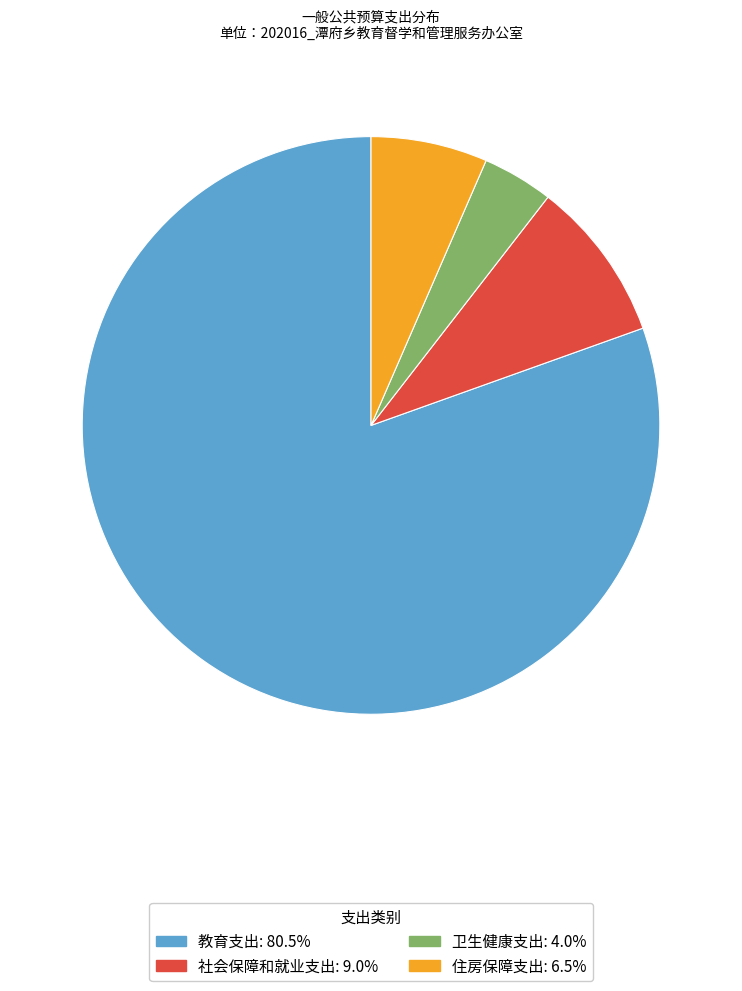

True or false: 教育支出 accounts for 80% of the total.

True